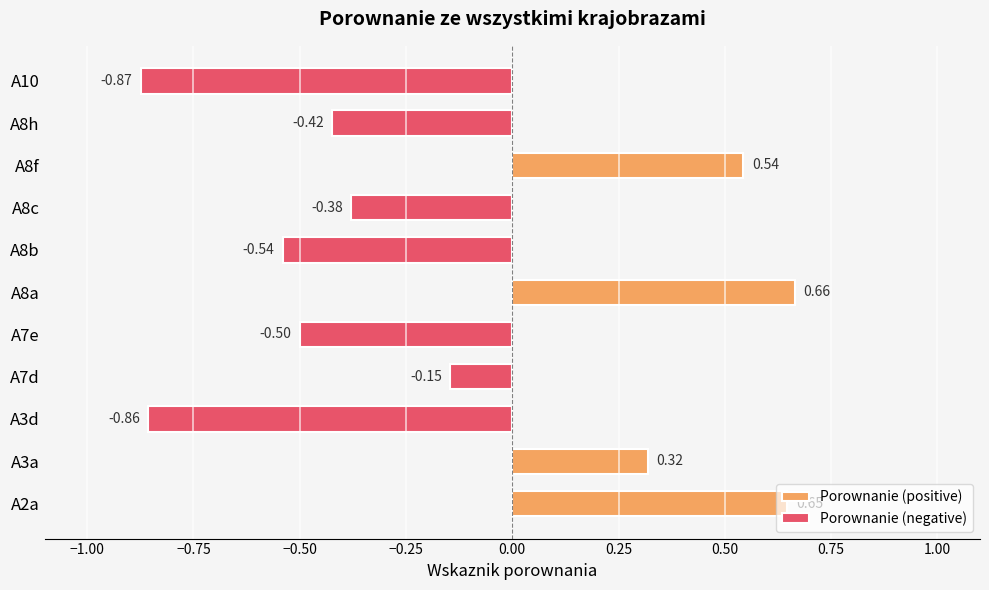

What position from the left is A3d?

3